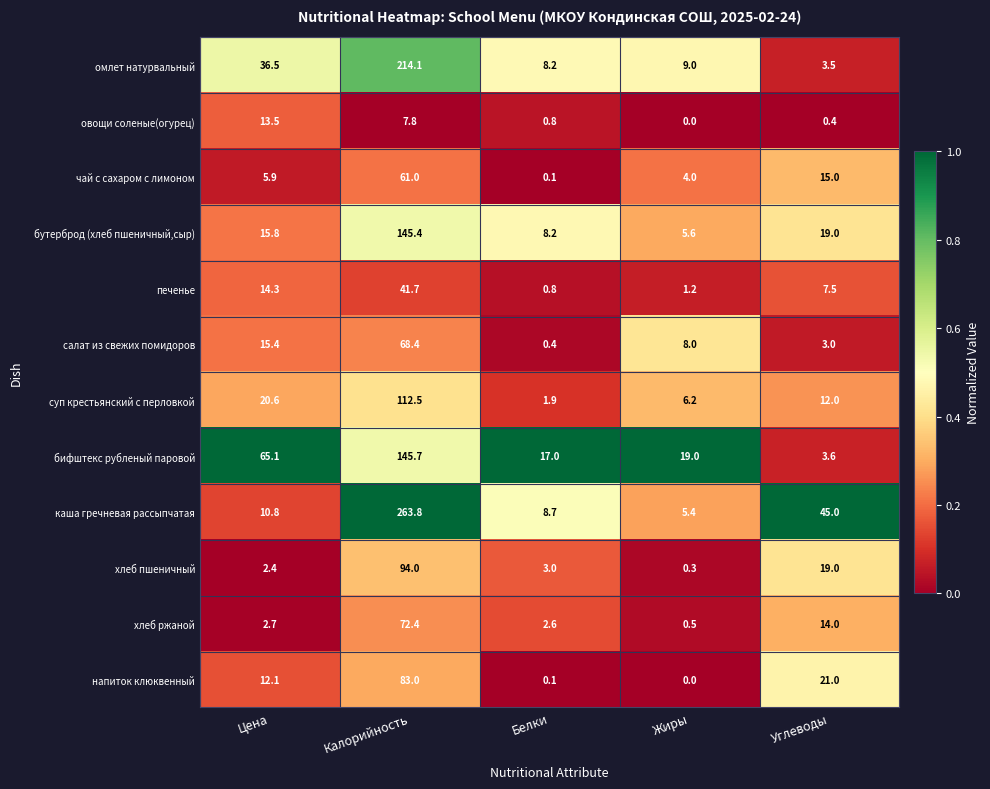

At which label does хлеб пшеничный first exceed 3?

Калорийность